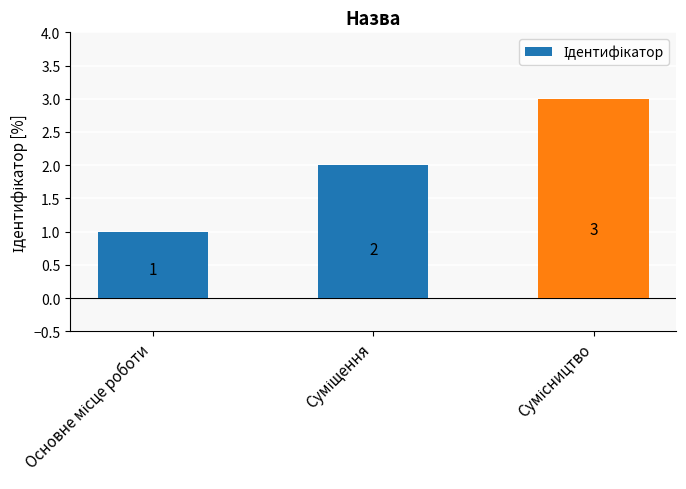

How many values are between 1 and 3?

3